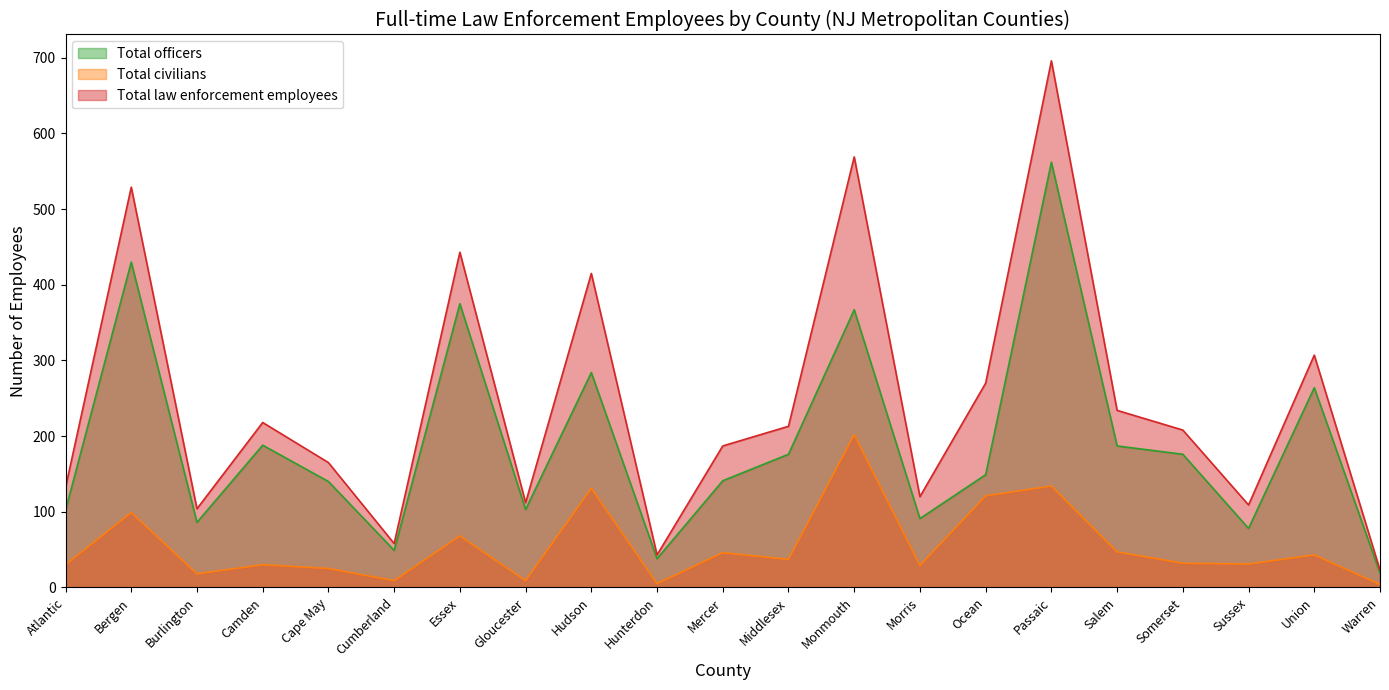

Rank the categories by Total civilians value from highest to lowest.

Monmouth, Passaic, Hudson, Ocean, Bergen, Essex, Salem, Mercer, Union, Middlesex, Somerset, Sussex, Atlantic, Camden, Morris, Cape May, Burlington, Cumberland, Gloucester, Hunterdon, Warren